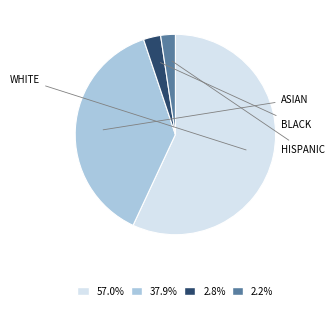

Is there a majority slice in this chart?

Yes